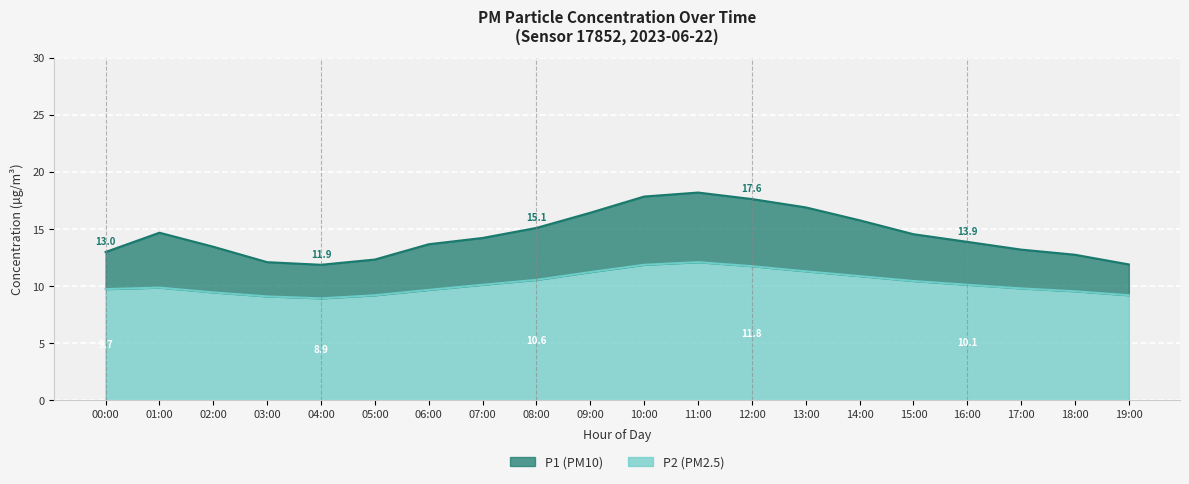

At which label does P2 first exceed 10?

07:00